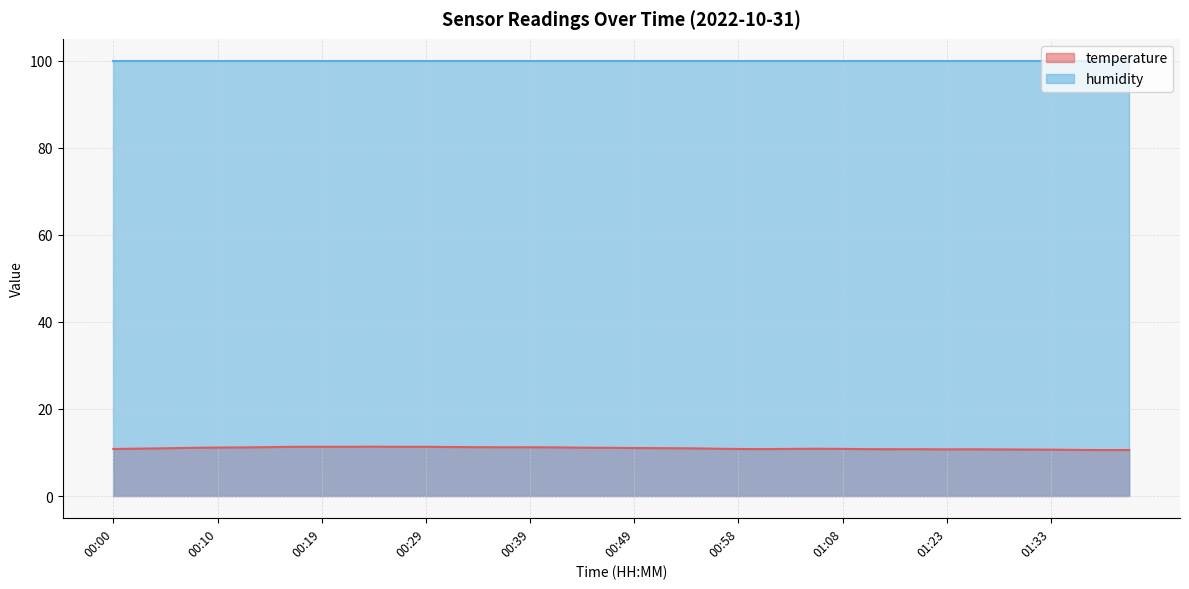

At which label is the value closest to 10?

01:38